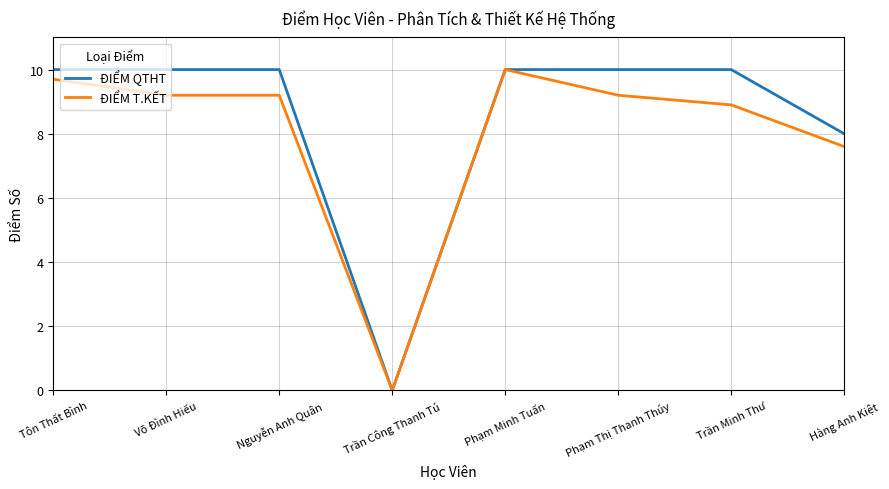

Rank the series at Võ Đình Hiếu from highest to lowest value.

ĐIỂM QTHT, ĐIỂM T.KẾT